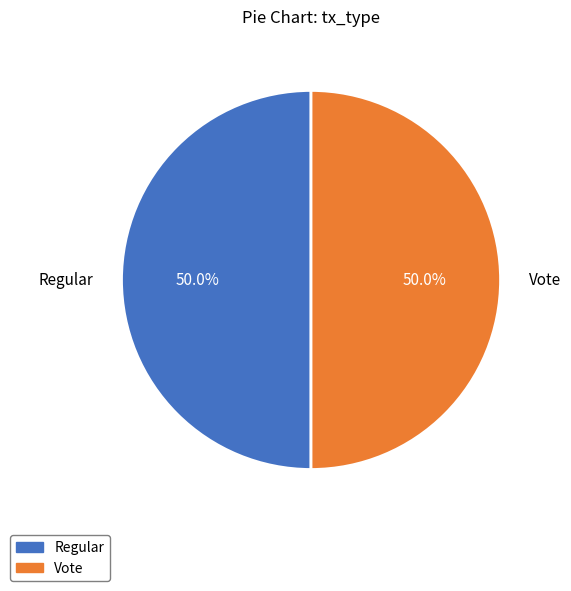

How many slices are in this pie chart?

2